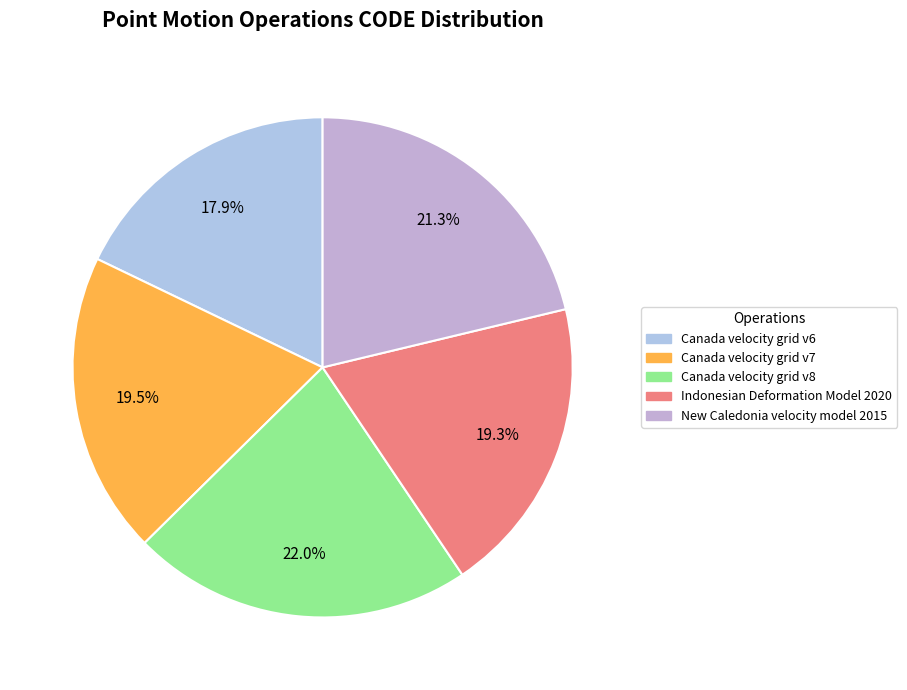

How many segments does this pie chart have?

5